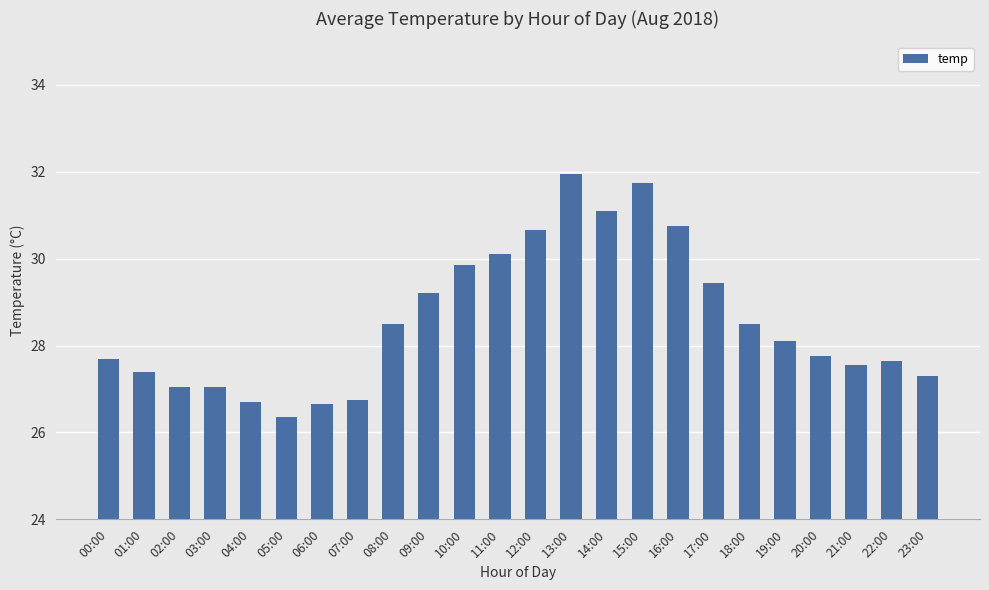

How many bars are there in total?

24